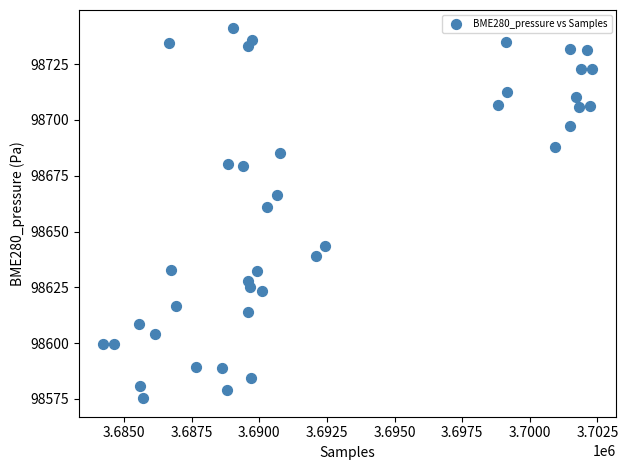

What Y value in the scatter plot is closest to 98658?

98661.2